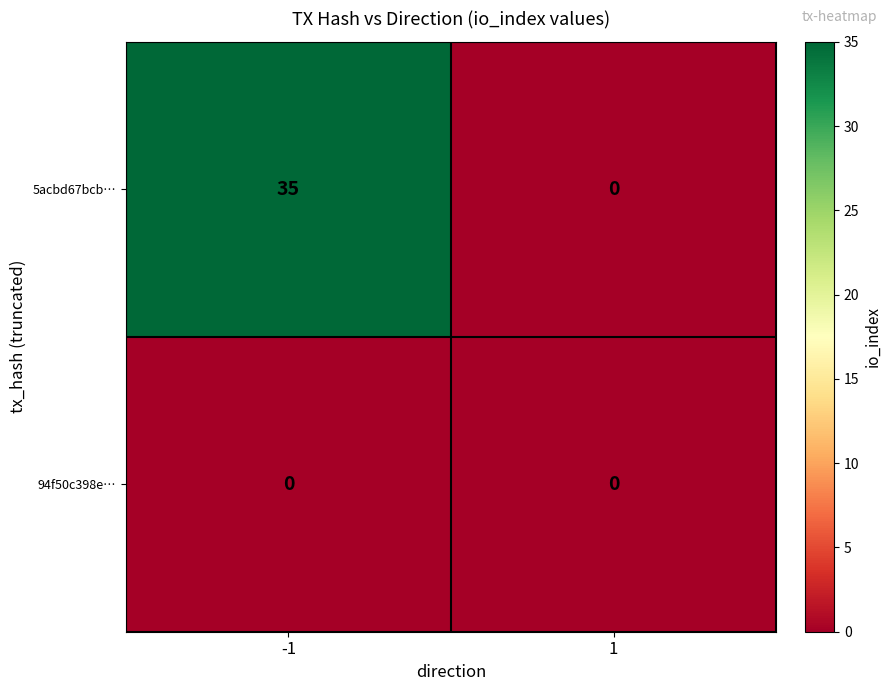

Reading left to right, transcribe all the data shown in this chart.

5acbd67bcb…: 35	0
94f50c398e…: 0	0